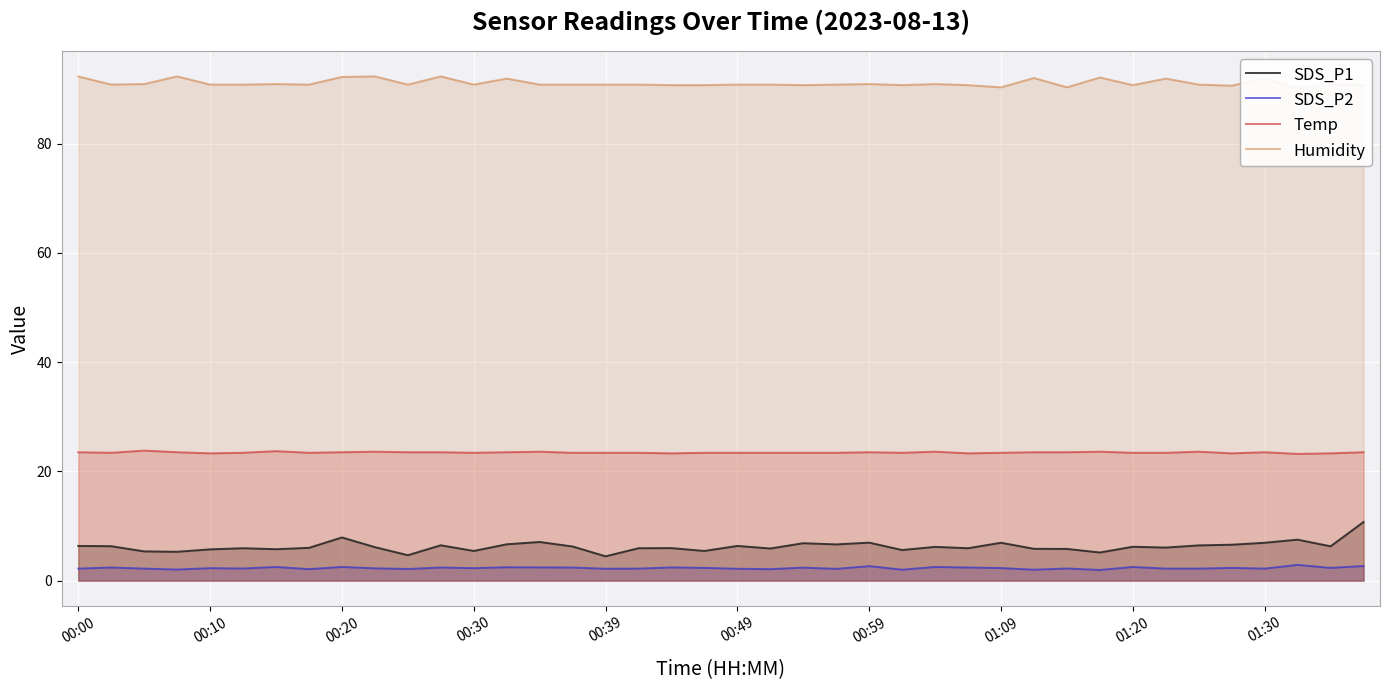

At which category is the sum across all series the highest?

39